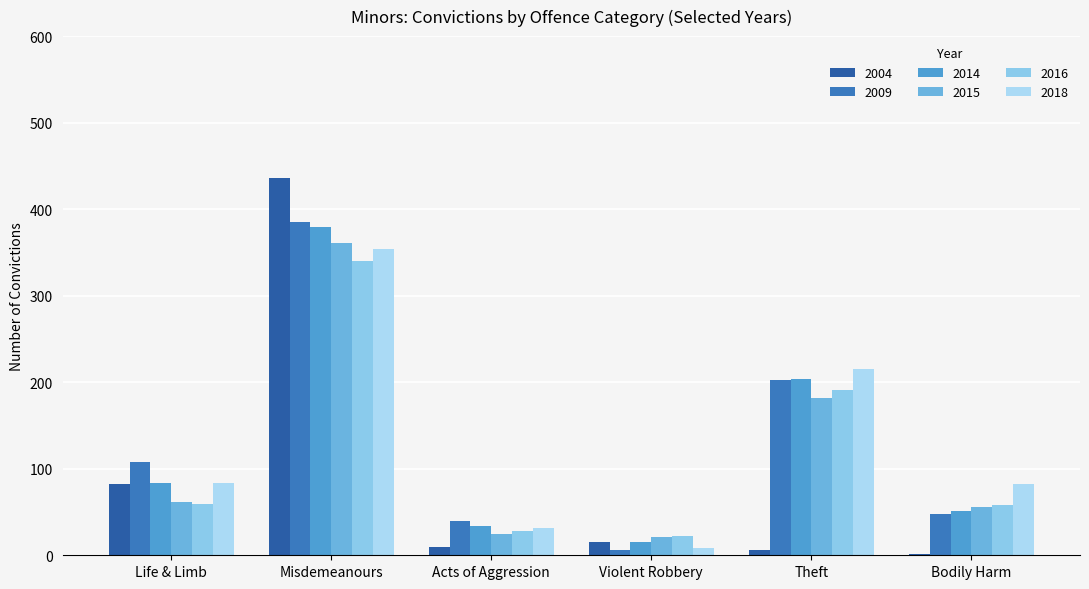

Rank the series at Life & Limb from highest to lowest value.

2009, 2014, 2018, 2004, 2015, 2016